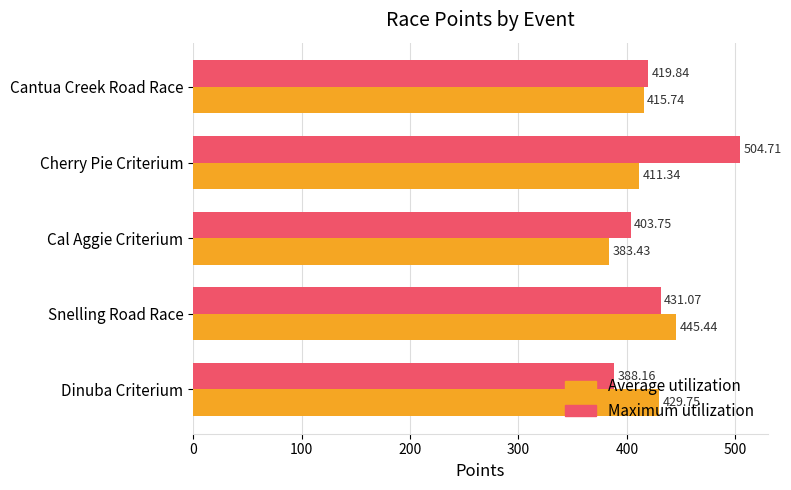

At which label is Average utilization closest to 414?

Cantua Creek Road Race